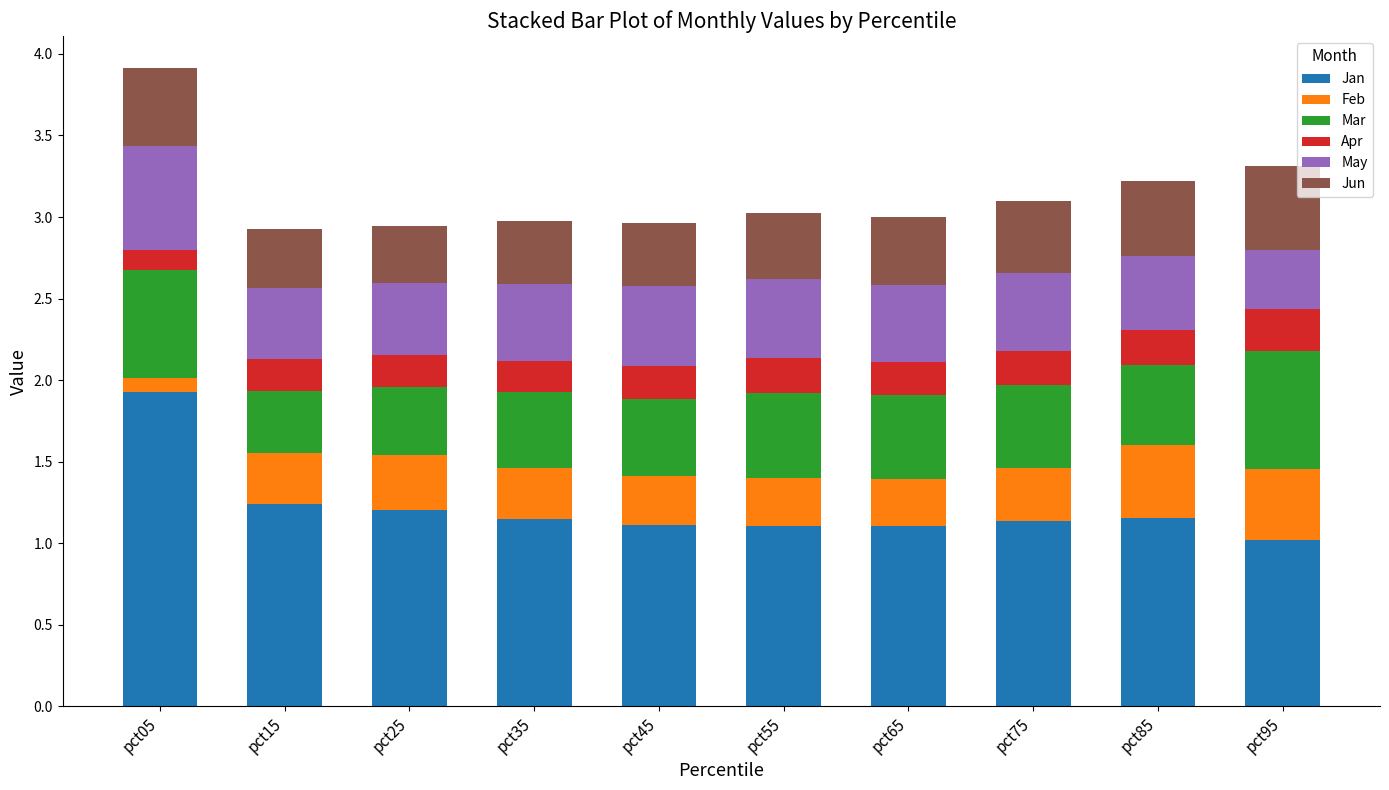

What is the lowest value of the Jan series?

1.0